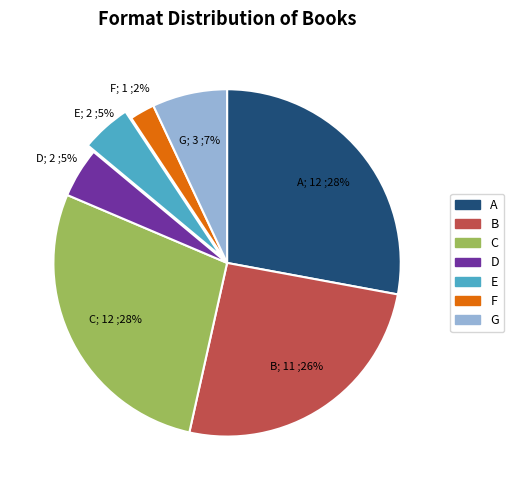

To the nearest percent, what percentage of the pie is D?

5%